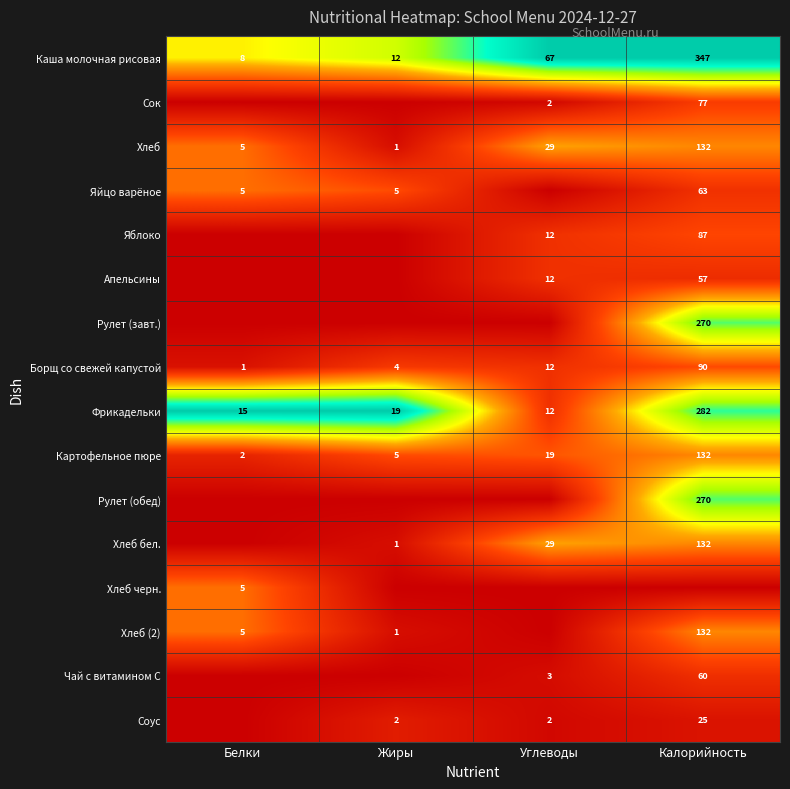

Is the value of Хлеб (2) at Белки greater than the value of Хлеб at Углеводы?

No